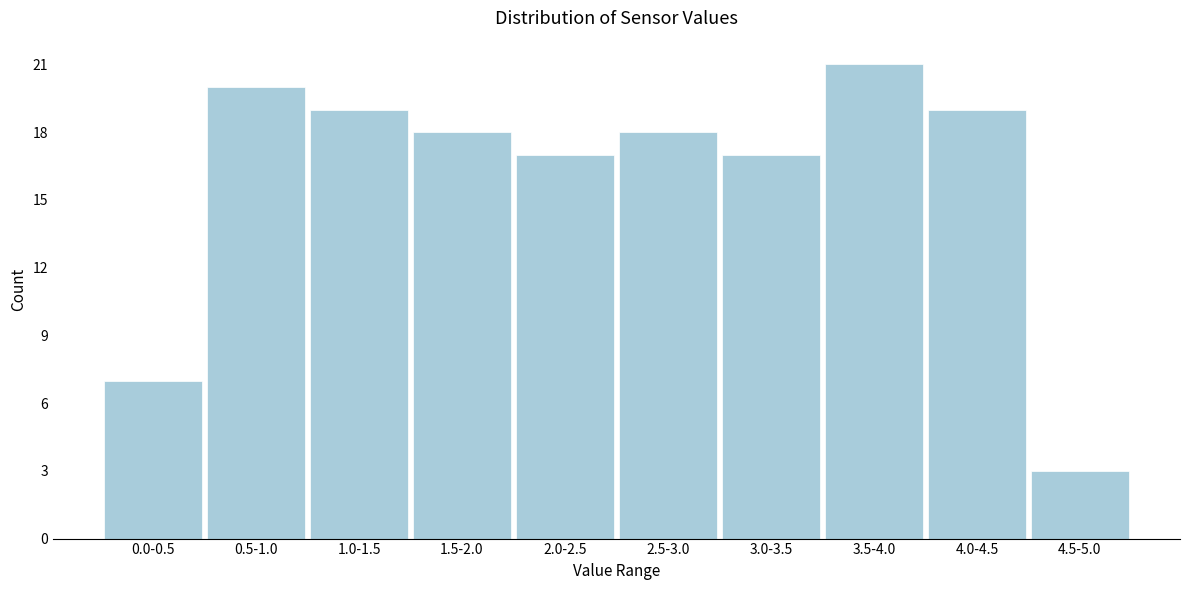

Reading left to right, what are all the values shown in this chart?

0.0-0.5=7	0.5-1.0=20	1.0-1.5=19	1.5-2.0=18	2.0-2.5=17	2.5-3.0=18	3.0-3.5=17	3.5-4.0=21	4.0-4.5=19	4.5-5.0=3